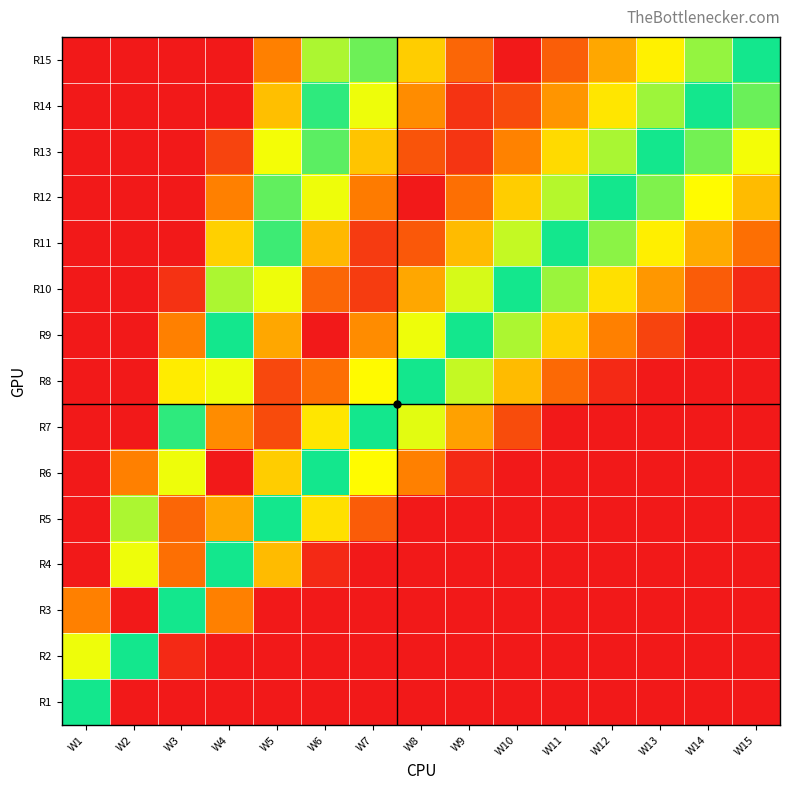

Which has a higher value, W6 or W2?

W6